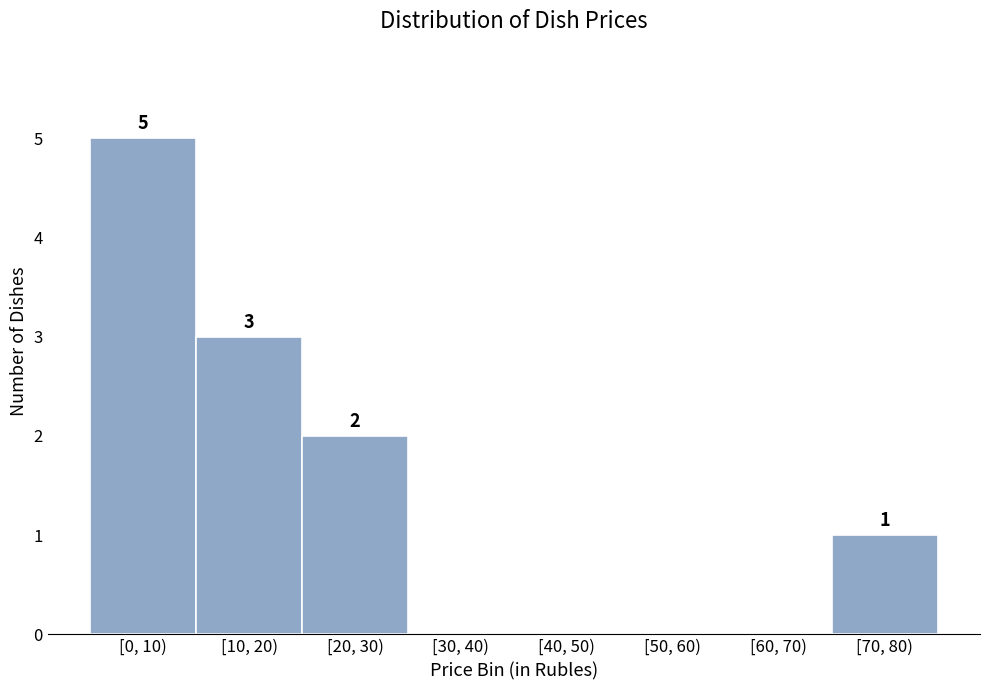

Reading left to right, transcribe all the data shown in this chart.

[0, 10)=5	[10, 20)=3	[20, 30)=2	[30, 40)=0	[40, 50)=0	[50, 60)=0	[60, 70)=0	[70, 80)=1